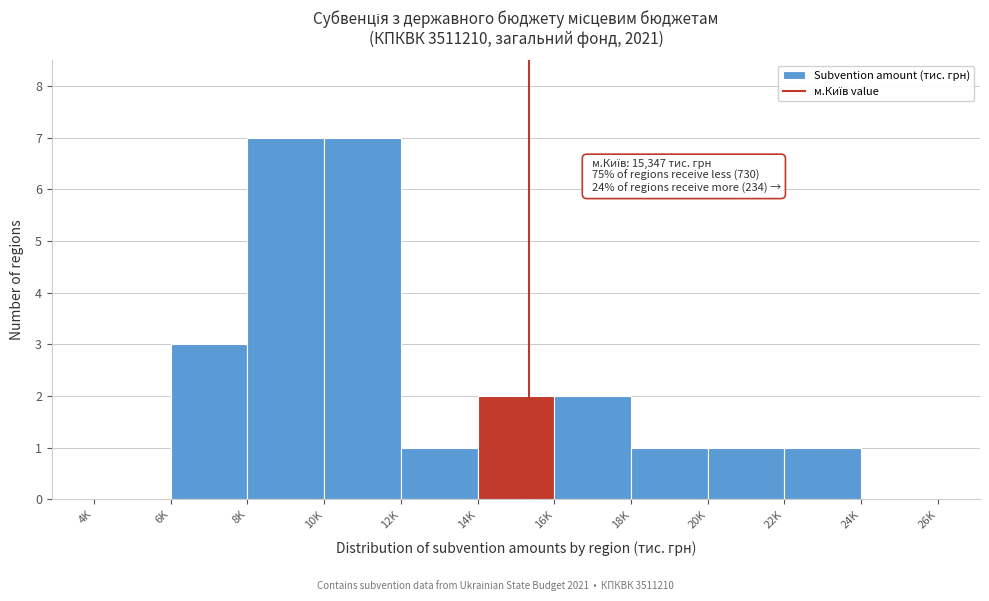

Reading left to right, list all the values displayed in this chart.

4K=0	6K=3	8K=7	10K=7	12K=1	14K=2	16K=2	18K=1	20K=1	22K=1	24K=0